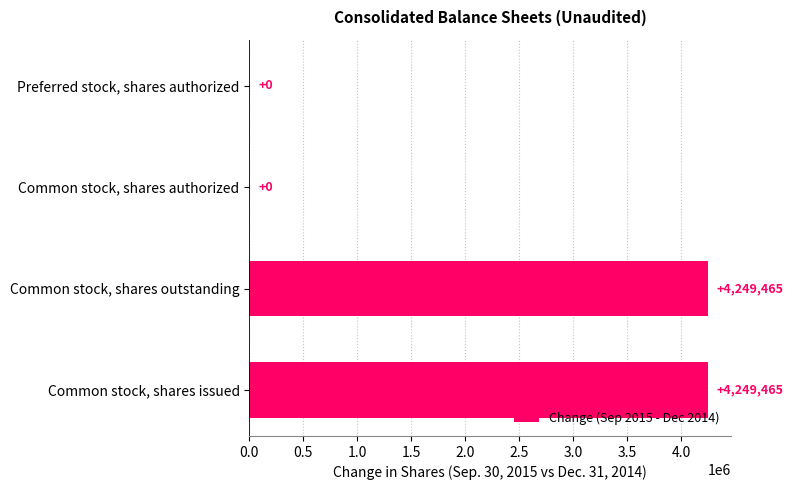

What is the sum of all values?

8498930